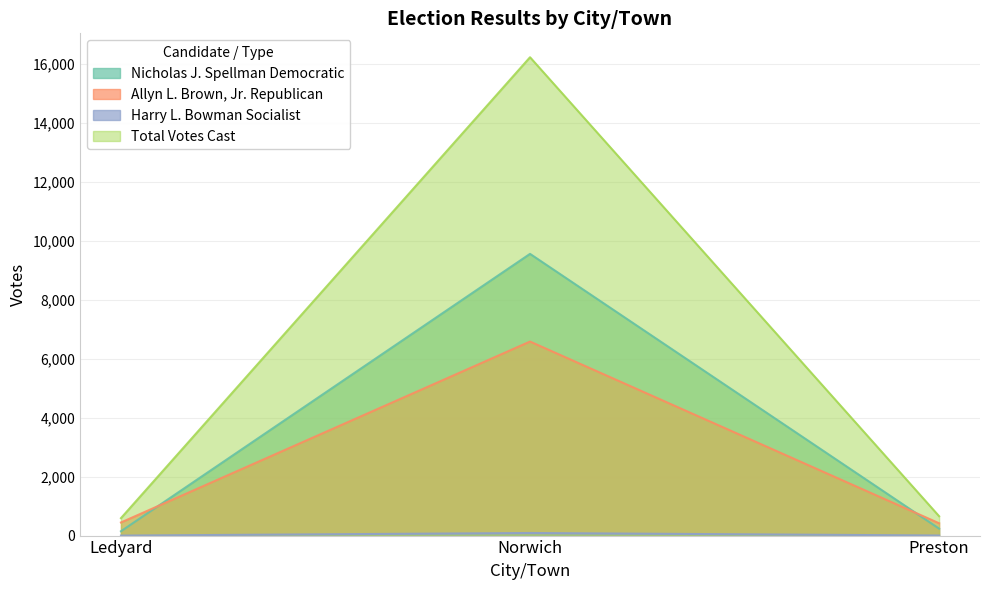

What is the value of the Total Votes Cast point at the 3rd from the left?

657